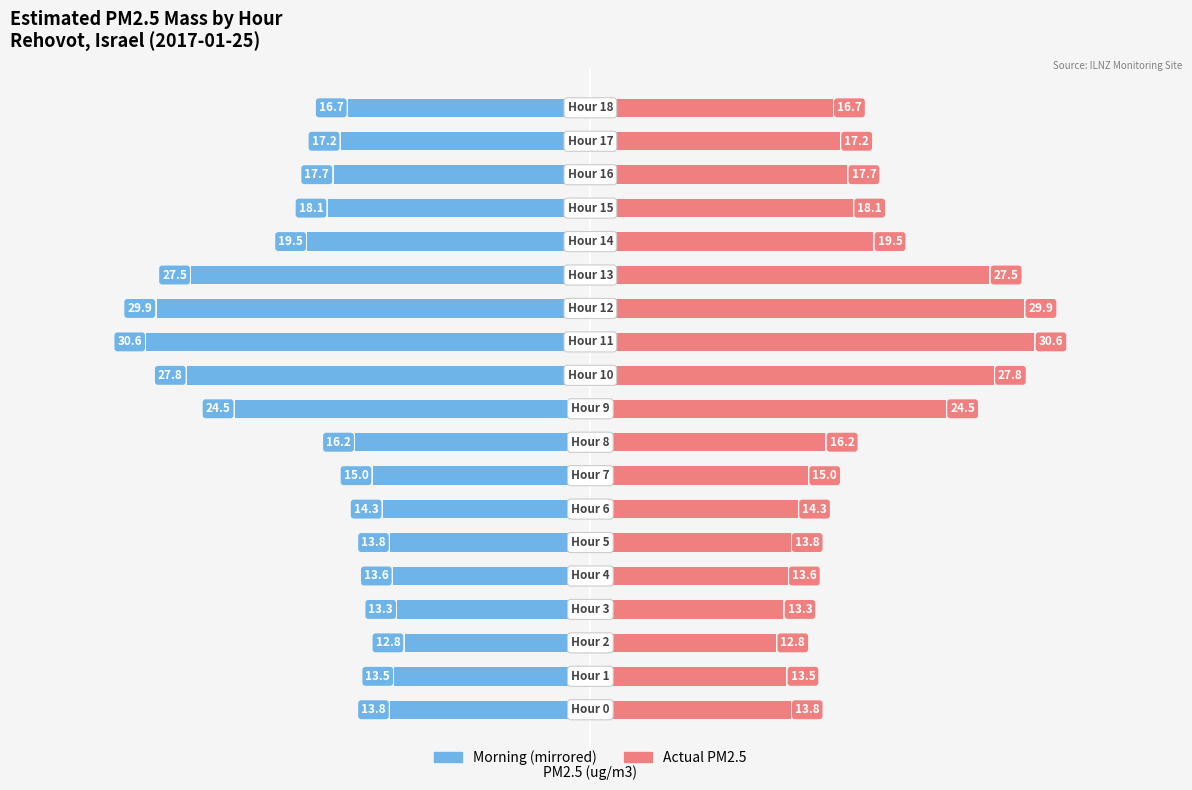

What is the greatest value displayed?

30.6